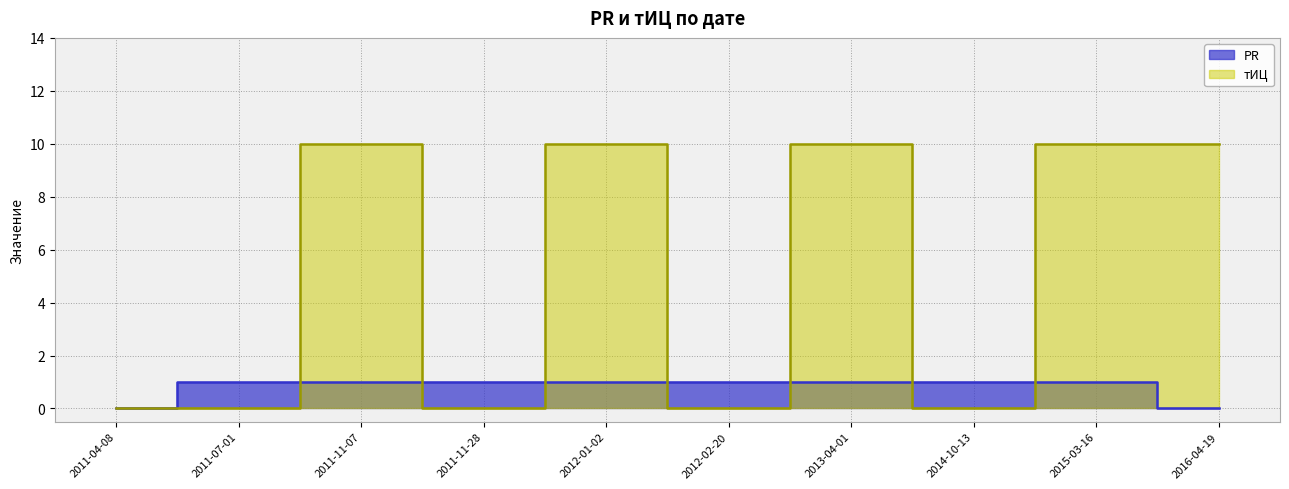

What is the sum of all тИЦ values?

50